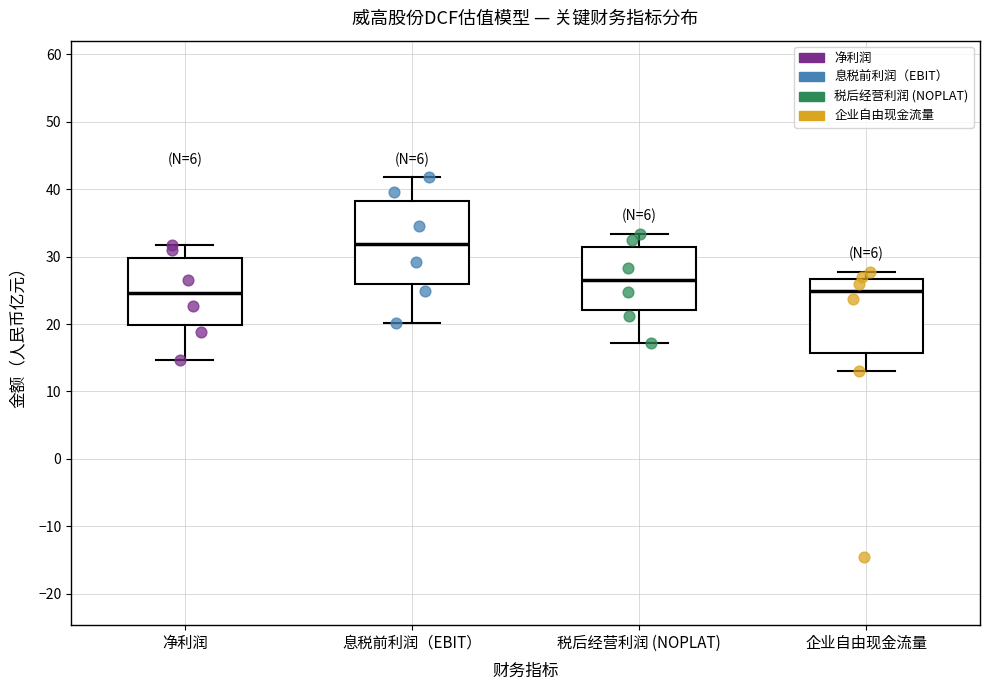

Reading left to right, read every box against the y-axis: the position of its median line, the range the box covers, and the ends of its whiskers. The values are not printed on the chart, so give them approximately, as read against the axis.

净利润: median 25, box 20 to 30, whiskers 15 to 32
息税前利润（EBIT）: median 32, box 26 to 38, whiskers 20 to 42
税后经营利润 (NOPLAT): median 27, box 22 to 31, whiskers 17 to 33
企业自由现金流量: median 25, box 16 to 27, whiskers 13 to 28